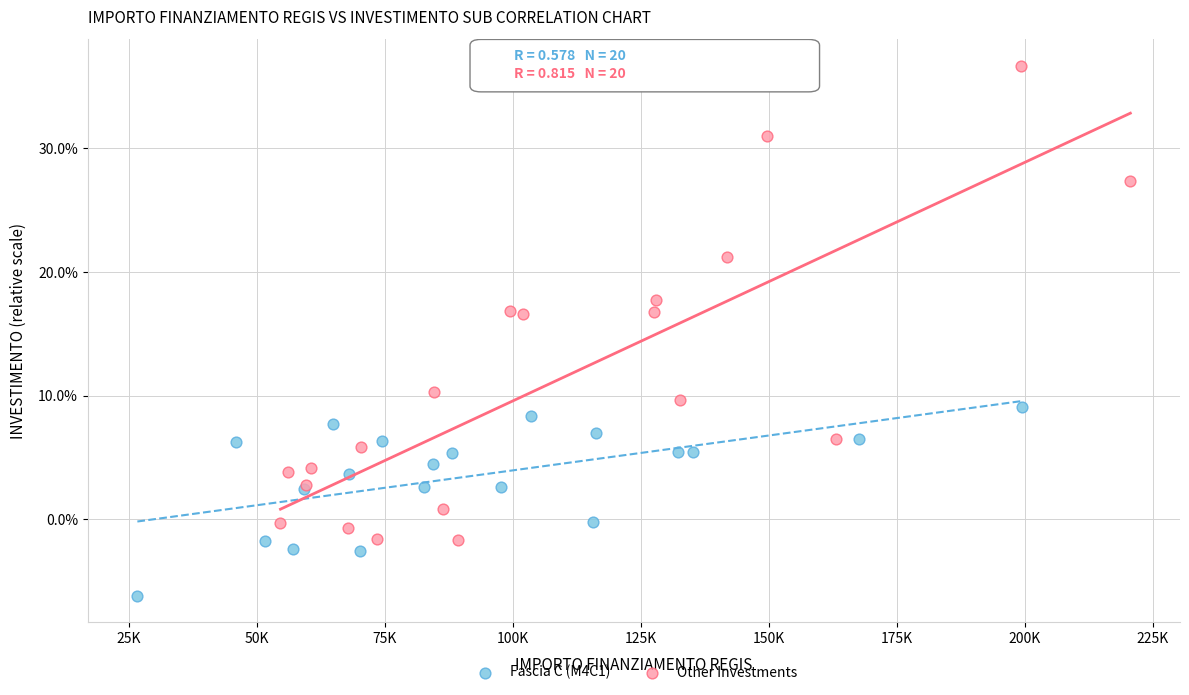

Which series reaches the maximum Y coordinate?

Other Investments